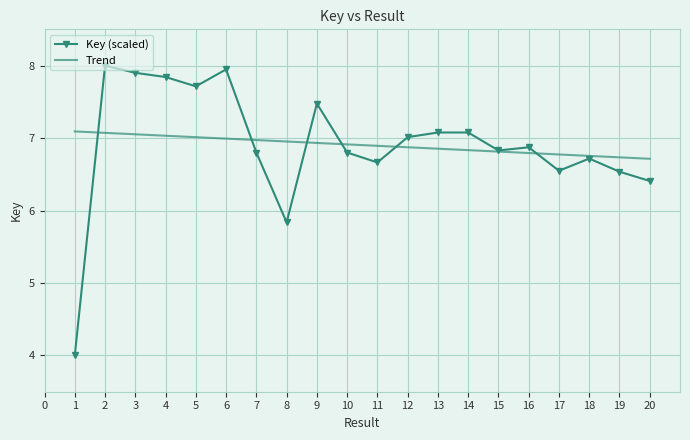

List the series in order of their peak value, highest first.

Key (scaled), Trend